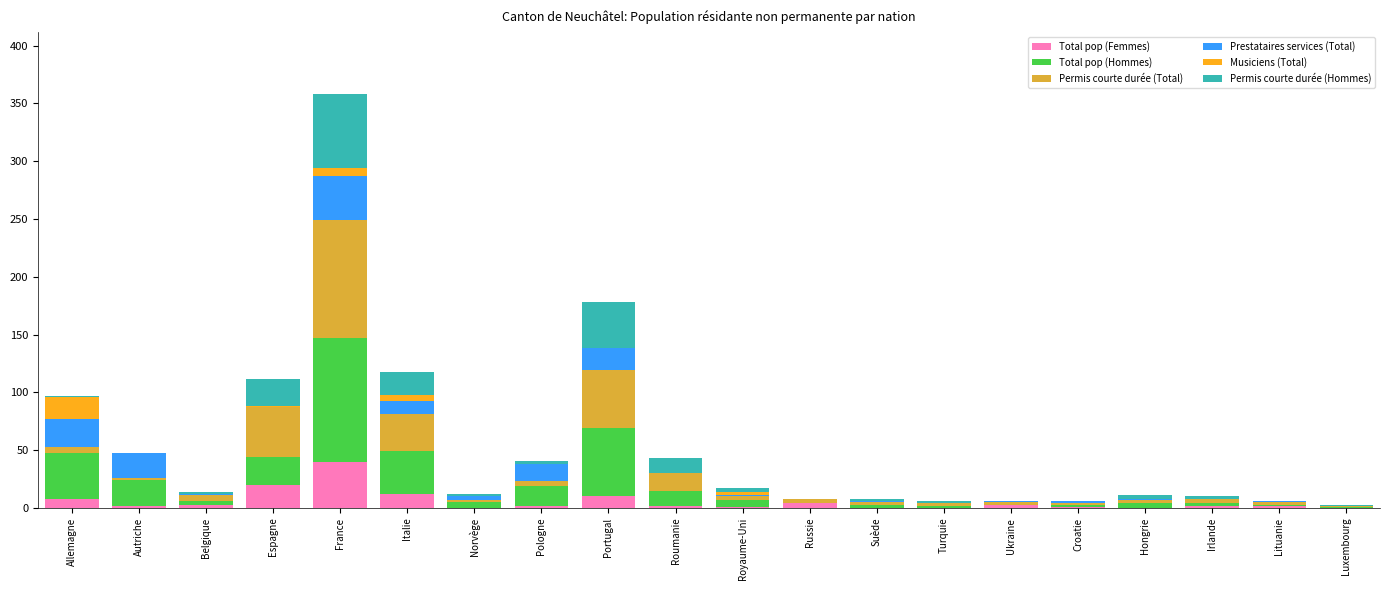

At which category is the sum across all series the highest?

France